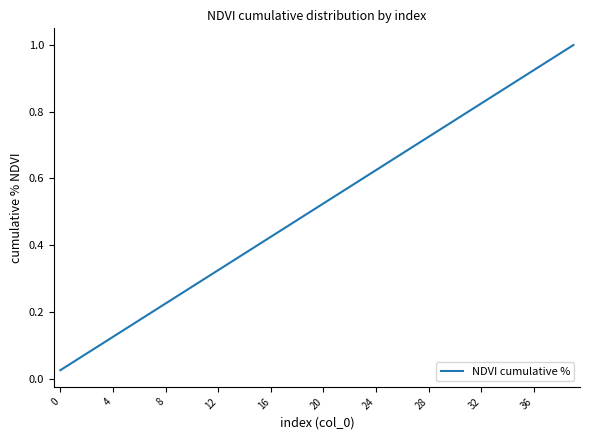

True or false: the data shows 0.1 at 12.

False